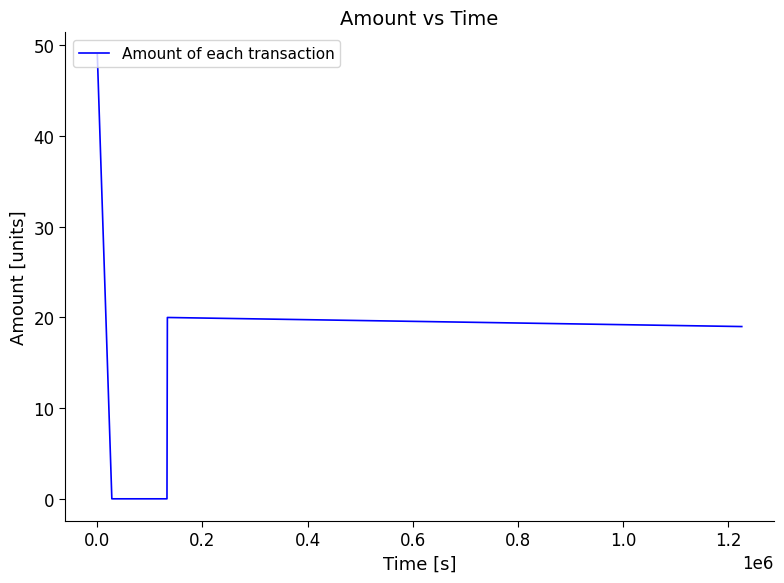

Count the number of categories in the chart.

11